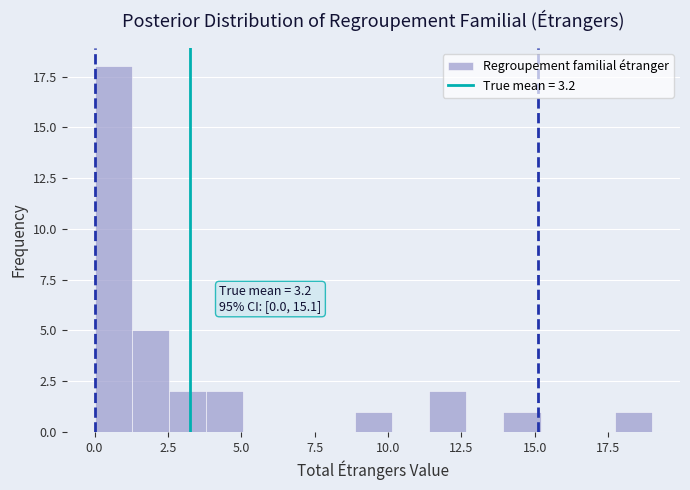

Read against the x-axis, roughly where is the centre of the tallest bar?

0.5